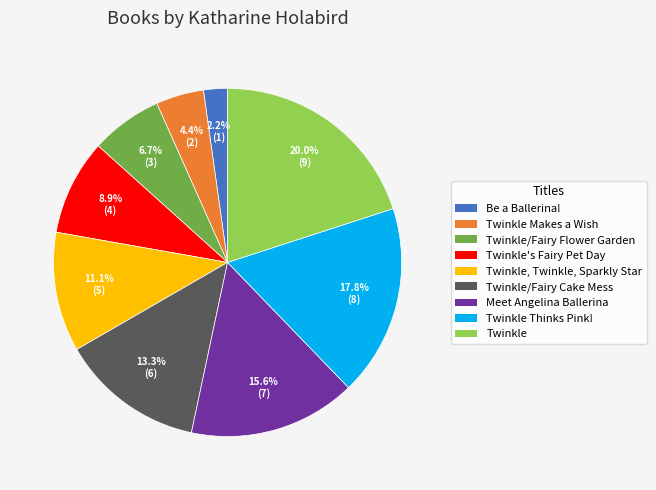

Does any single category account for the majority?

No